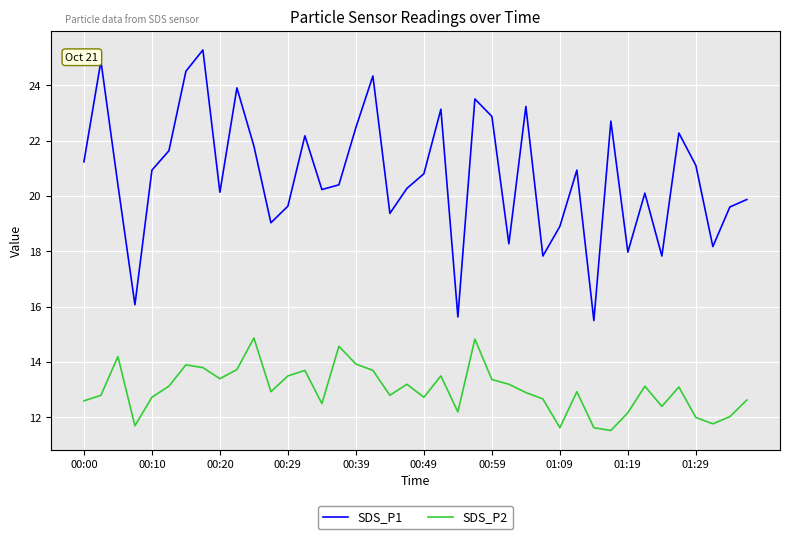

True or false: SDS_P2 and SDS_P1 cross at least once.

False